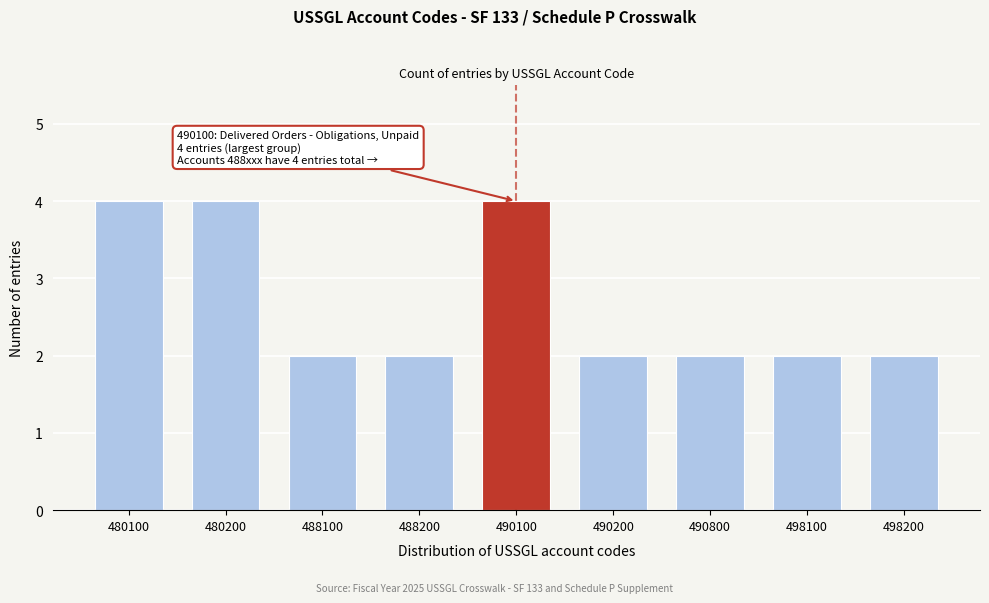

Reading left to right, transcribe all the data shown in this chart.

480100=4	480200=4	488100=2	488200=2	490100=4	490200=2	490800=2	498100=2	498200=2